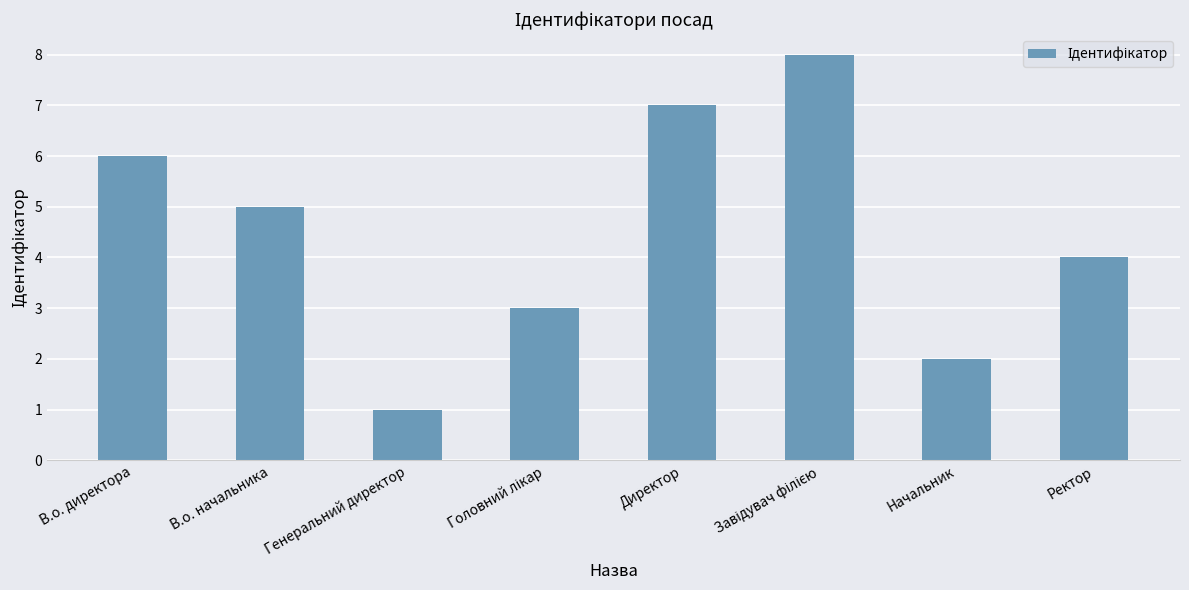

Where does the data first go above 5?

В.о. директора